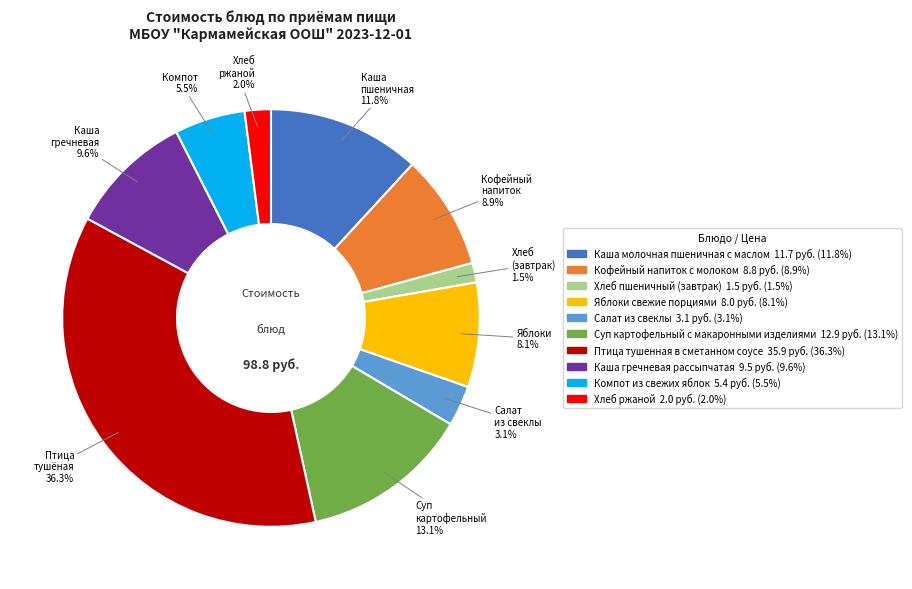

What percentage is NOT represented by Каша гречневая рассыпчатая?

90.4%